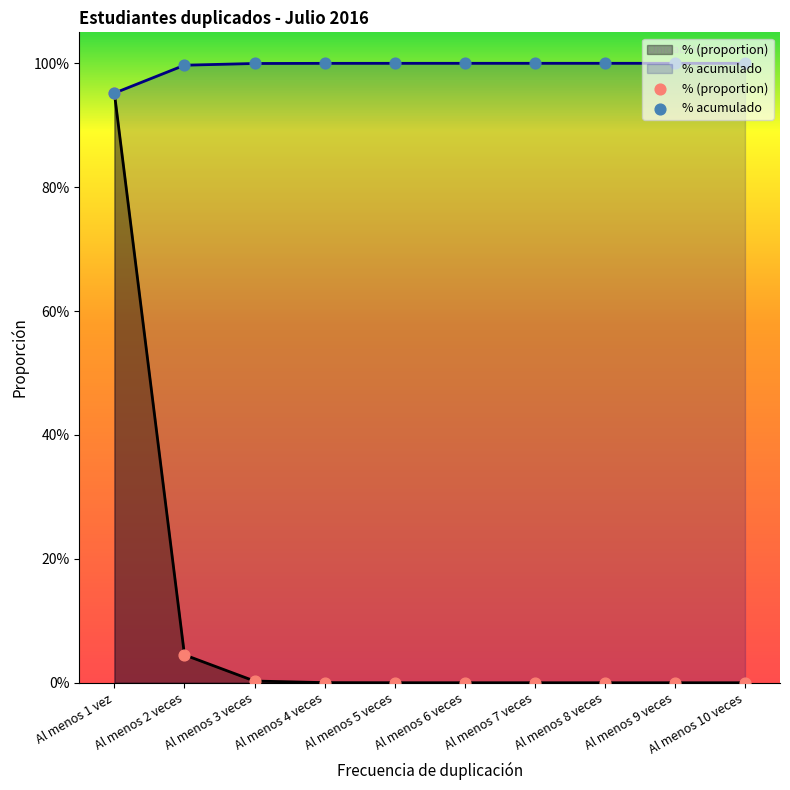

At which category is the sum across all series the highest?

Al menos 1 vez